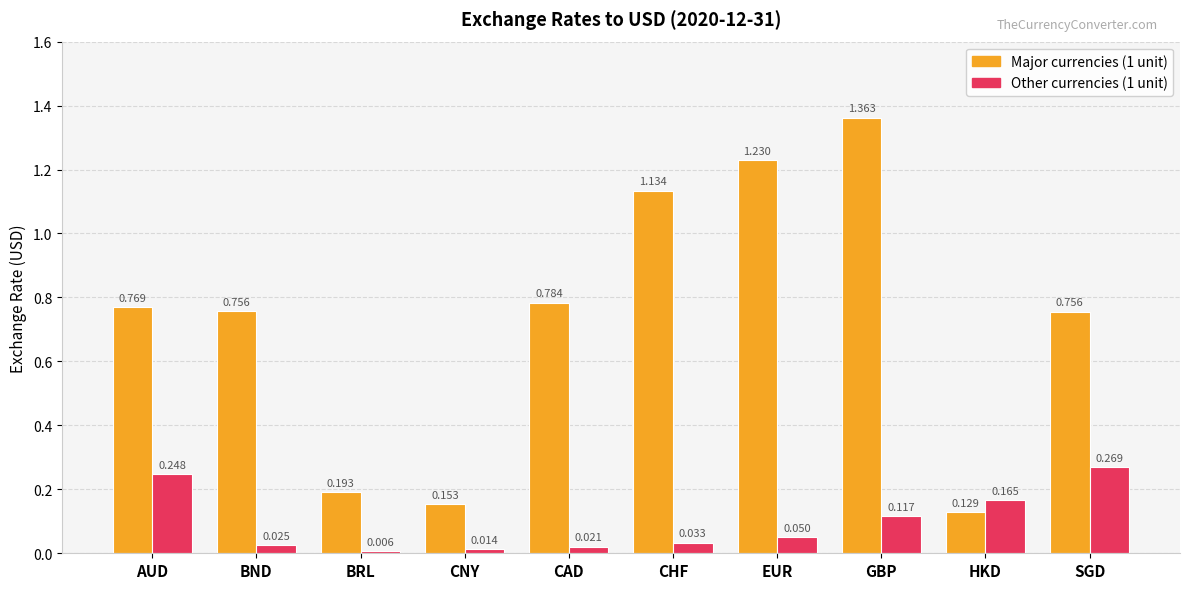

Which category has the lowest value across all series?

BRL